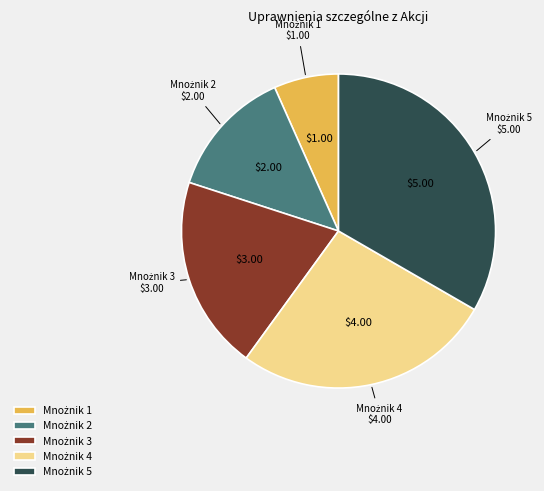

Is there any slice that represents more than half of the pie?

No